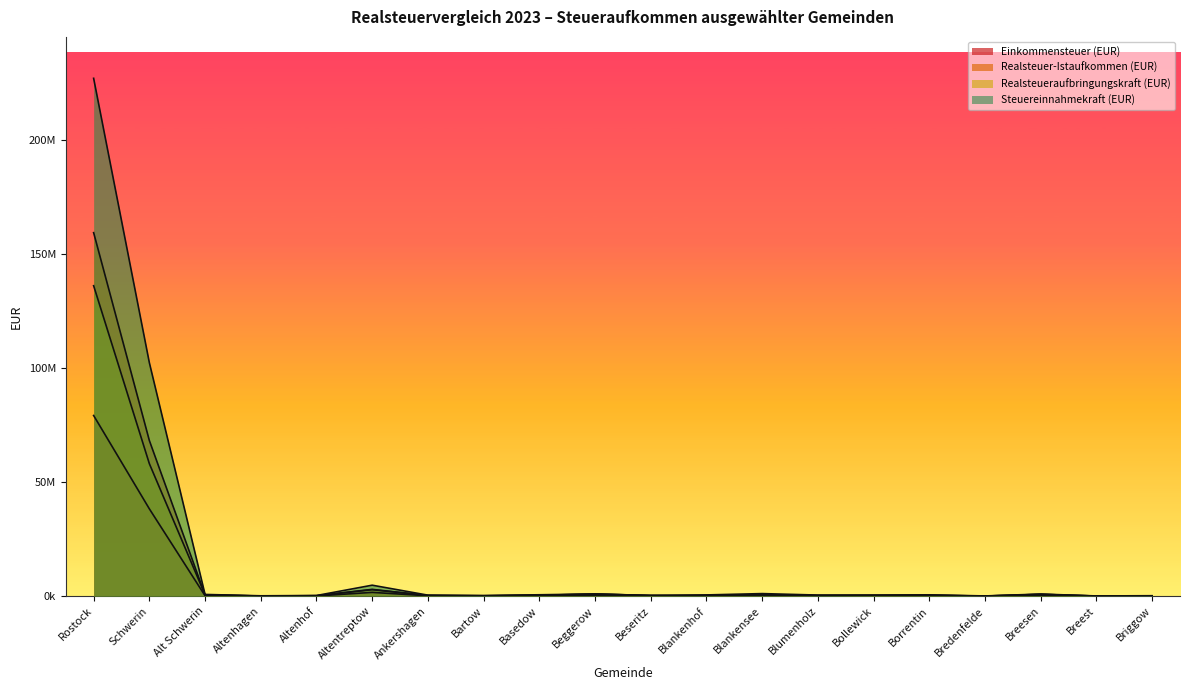

Which category has the highest value across all series?

Rostock